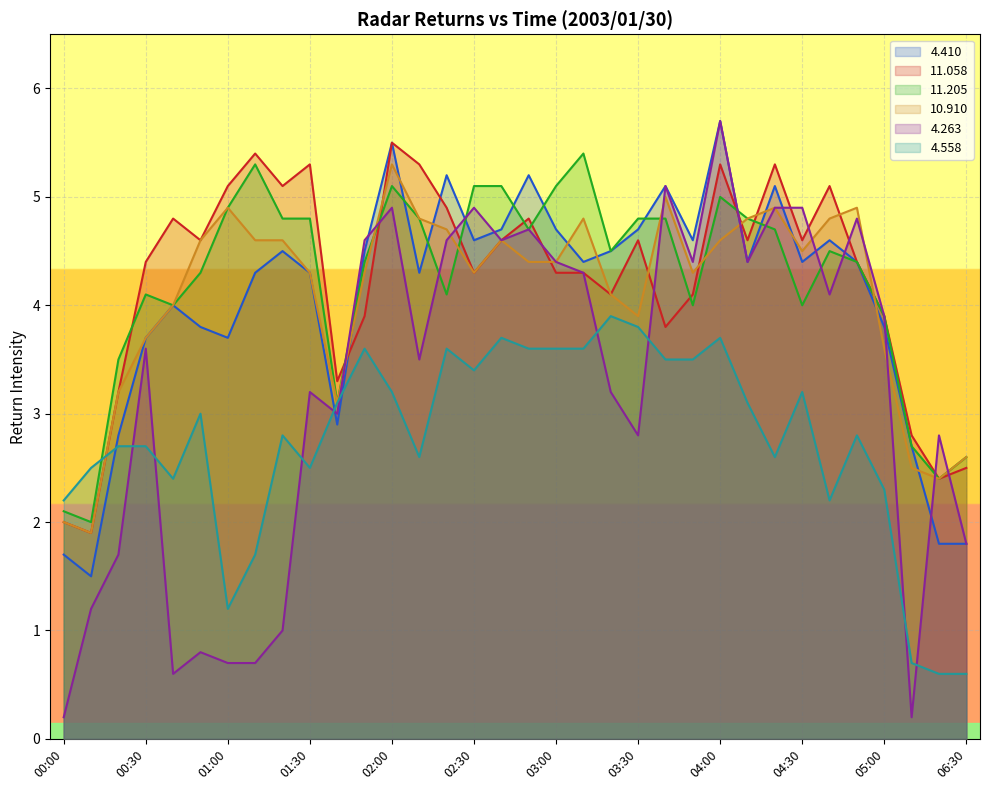

At how many categories does at least one series exceed 5?

16